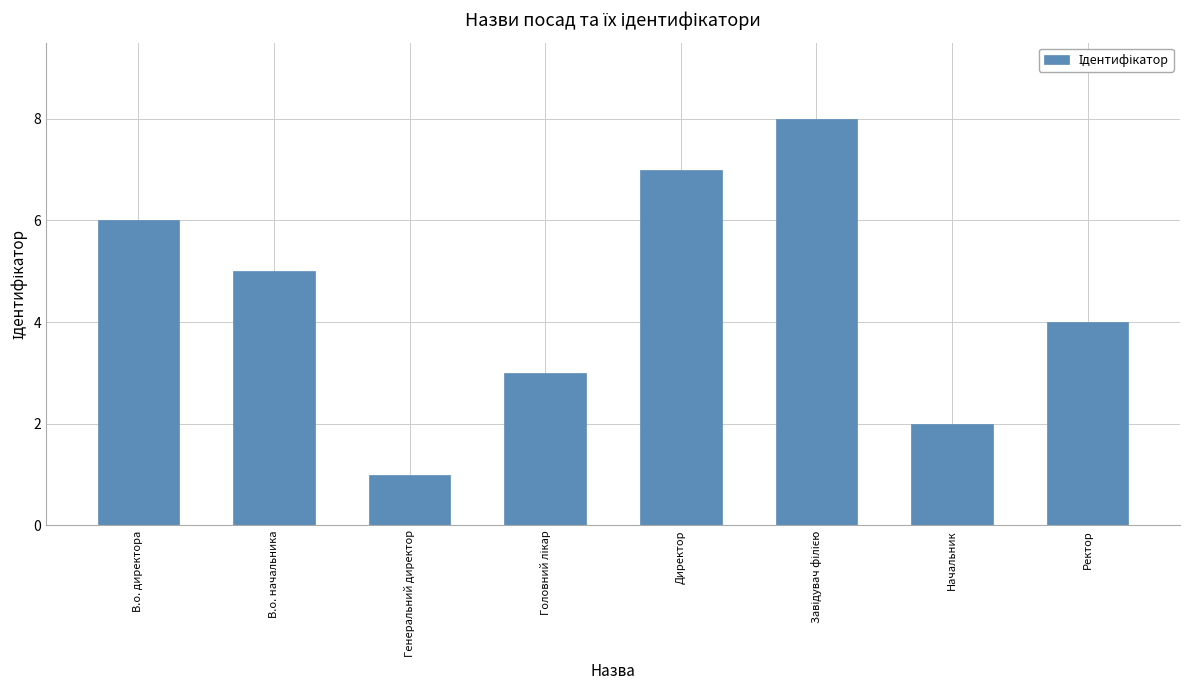

Reading left to right, transcribe all the data shown in this chart.

6	5	1	3	7	8	2	4